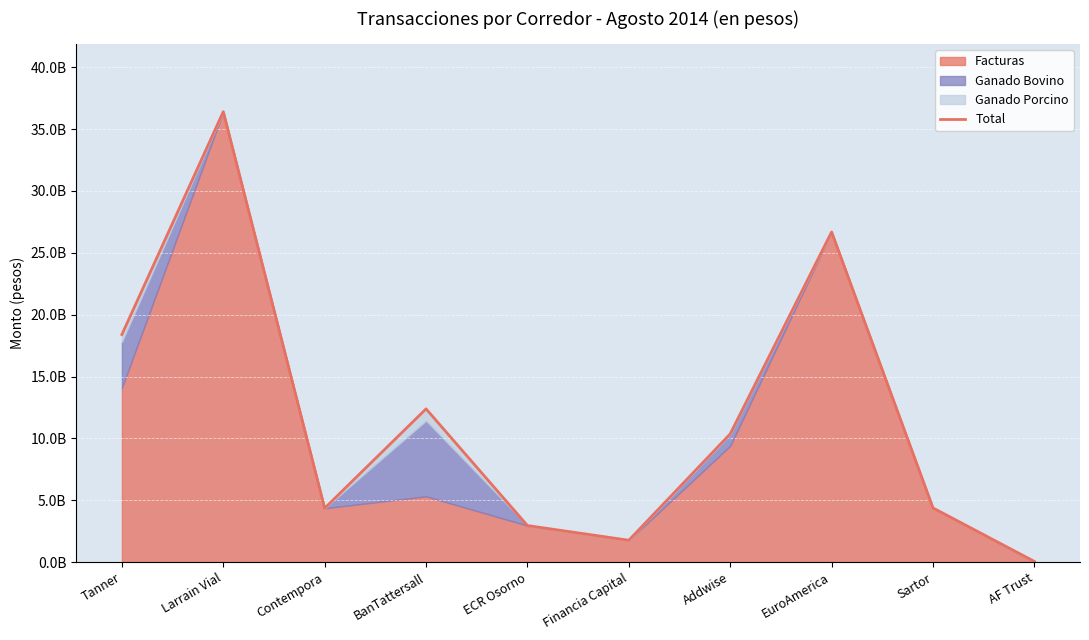

Which label corresponds to the largest value in the chart?

Larrain Vial